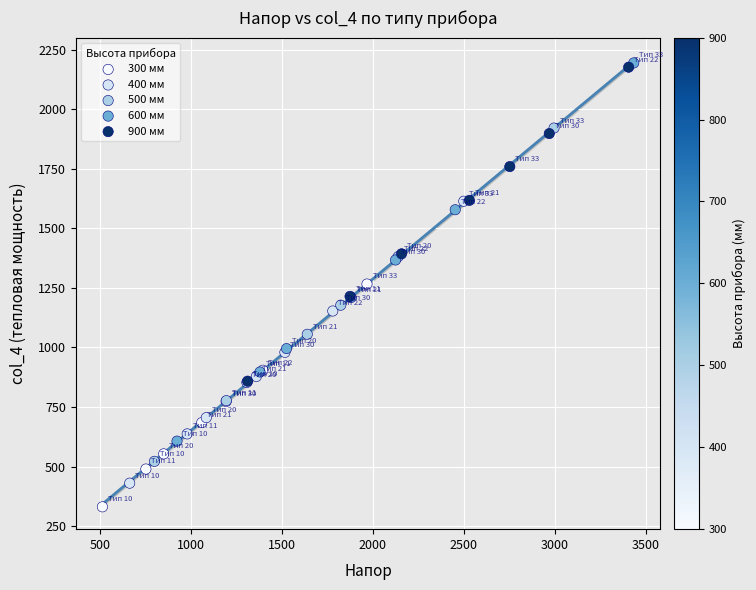

Which series has the widest spread of Y values?

600 мм